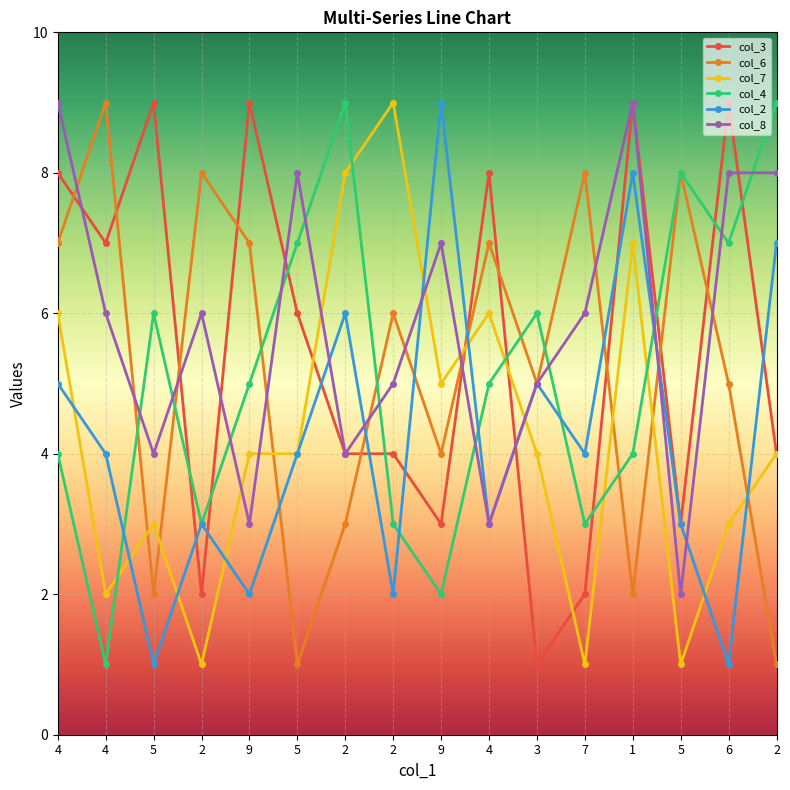

What are all the series names shown in the legend?

col_3, col_6, col_7, col_4, col_2, col_8